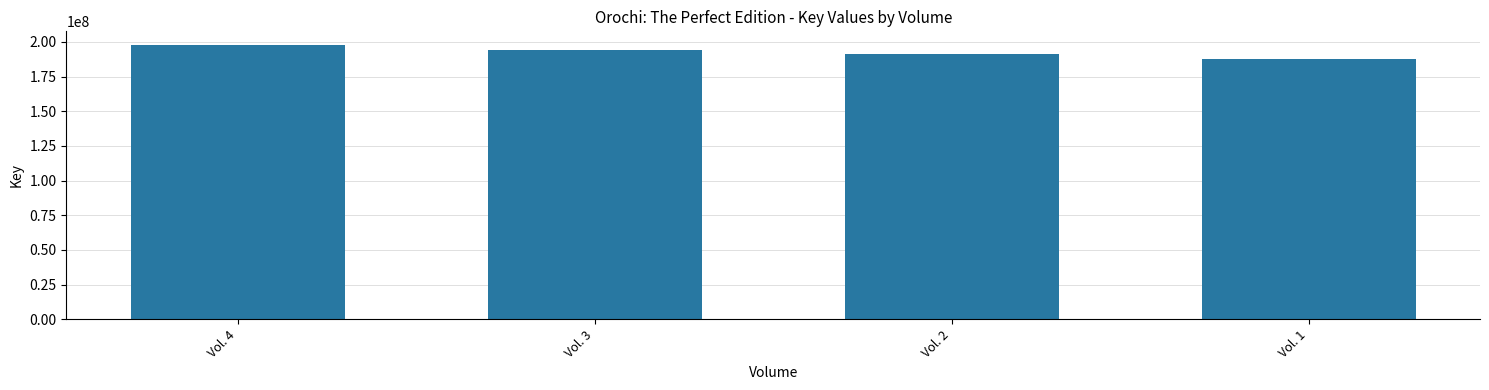

What is the value of the 3rd bar from the left?

191300806